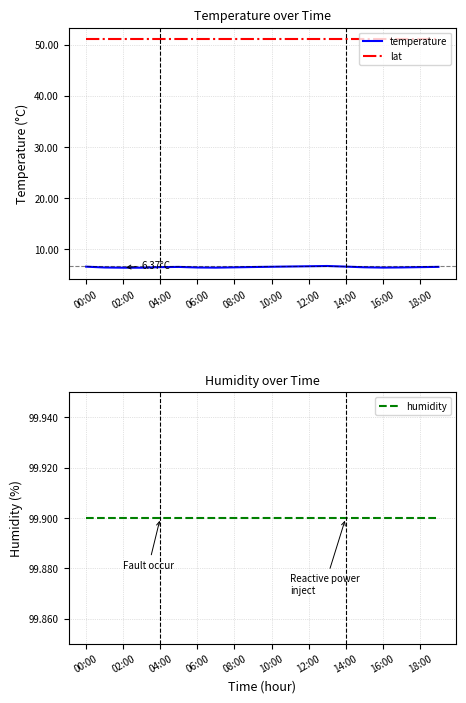

Read the temperature value at 00:00.

6.6